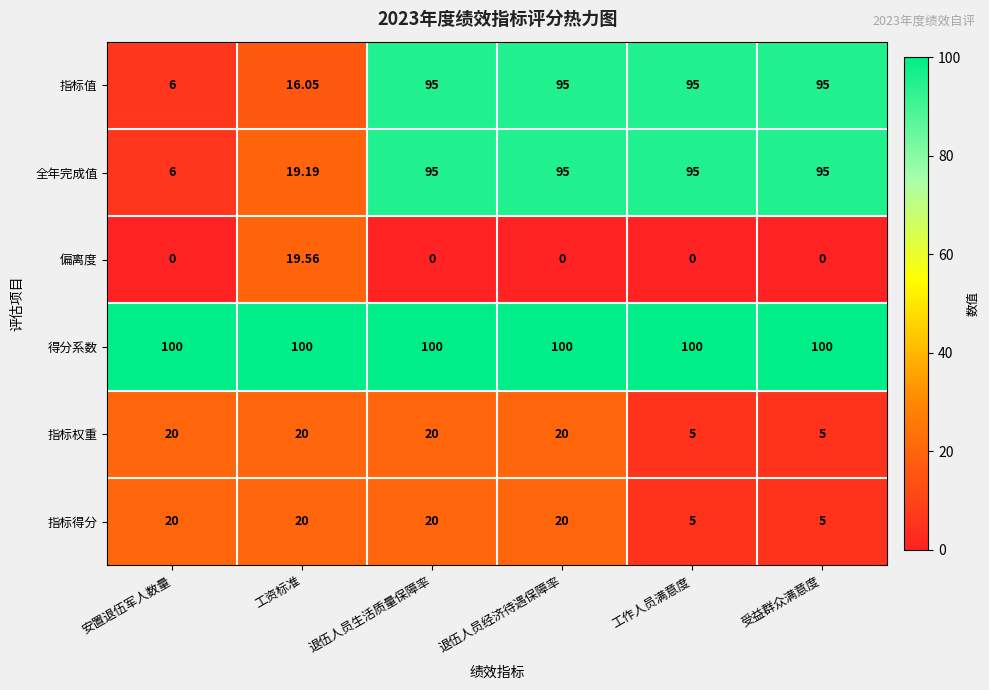

Which series has the largest total across all categories?

得分系数